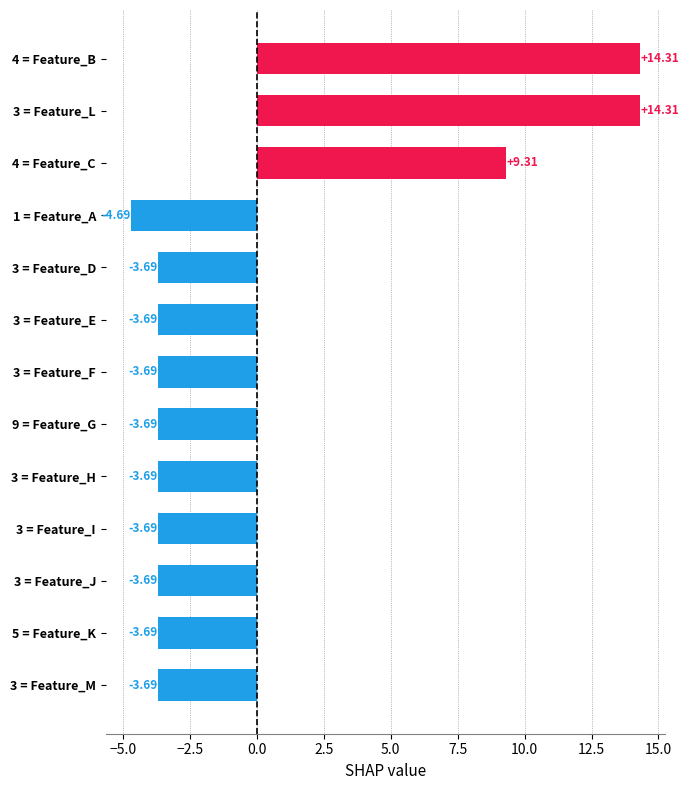

What is the sum of the values at 9 = Feature_G and 3 = Feature_L?

10.6